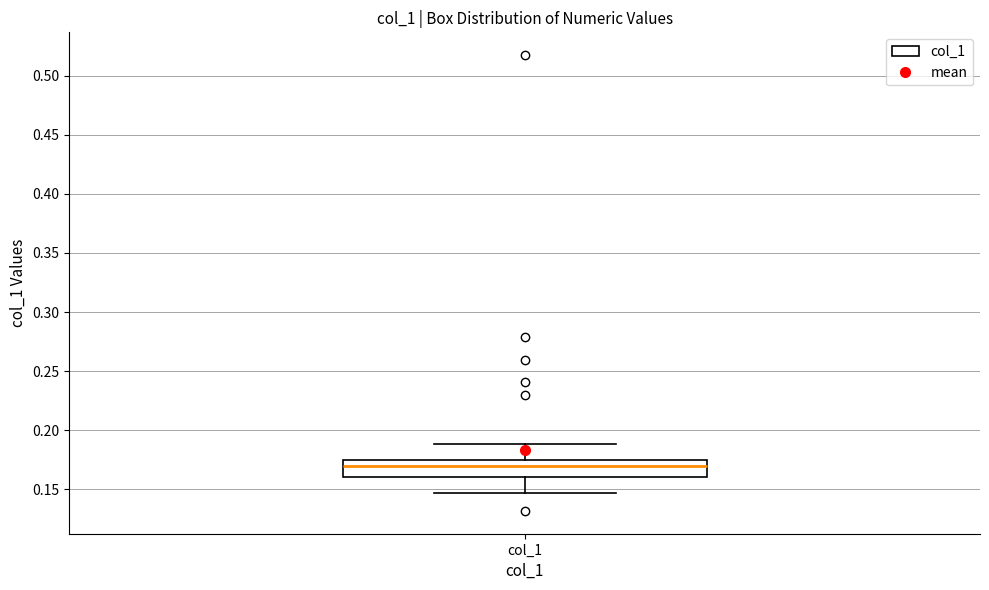

Read this box plot against the y-axis: the position of the median line, the range covered by the box, and the ends of both whiskers. The values are not printed on the chart, so give them approximately, as read against the axis.

median 0.170, box 0.160 to 0.175, whiskers 0.145 to 0.190